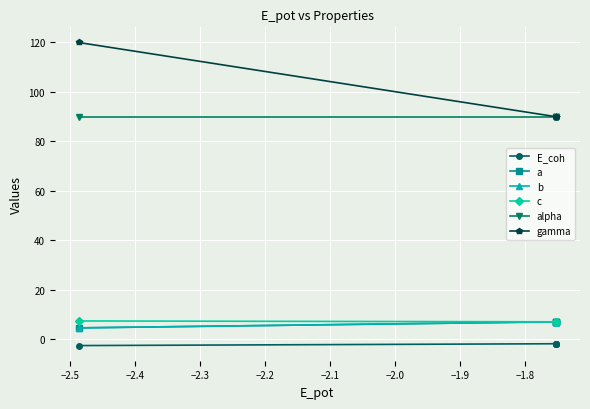

Does the chart have visible grid lines?

Yes